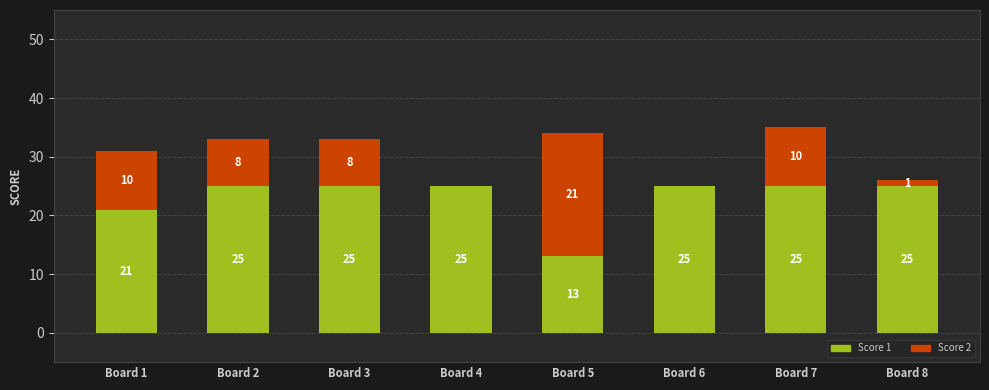

Reading right to left, list the values for the Score 1 series.

Board 8=25	Board 7=25	Board 6=25	Board 5=13	Board 4=25	Board 3=25	Board 2=25	Board 1=21